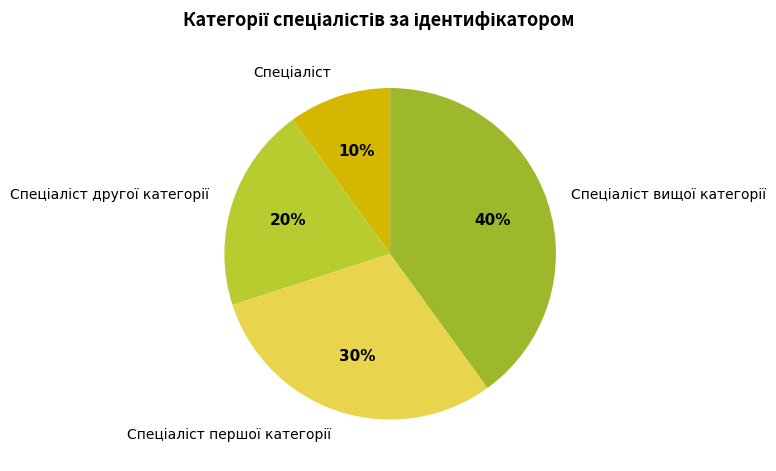

To the nearest percent, what is the average slice percentage?

25%